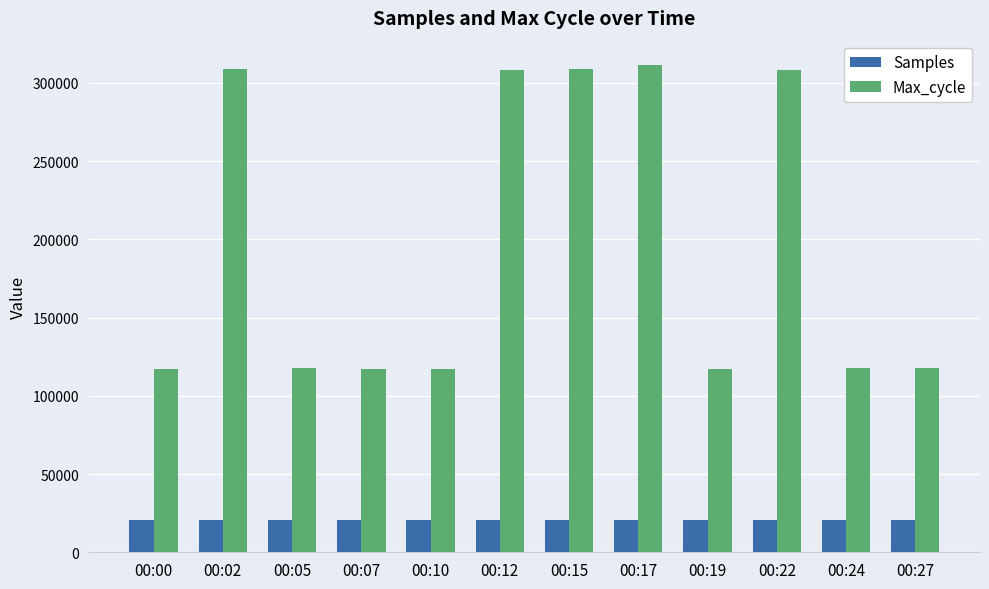

List the series in order of their overall mean, highest first.

Max_cycle, Samples